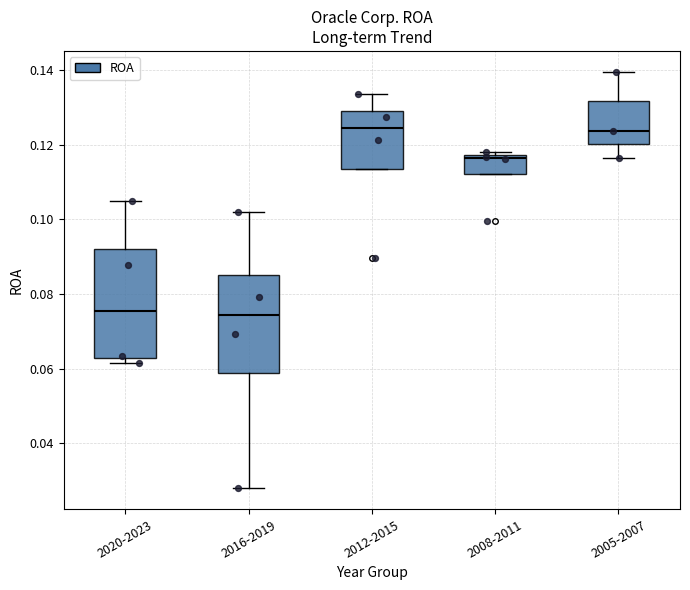

Where does the median line of the box for 2008-2011 sit on the y-axis? The values are not printed on the chart, so give them approximately, as read against the axis.

0.116